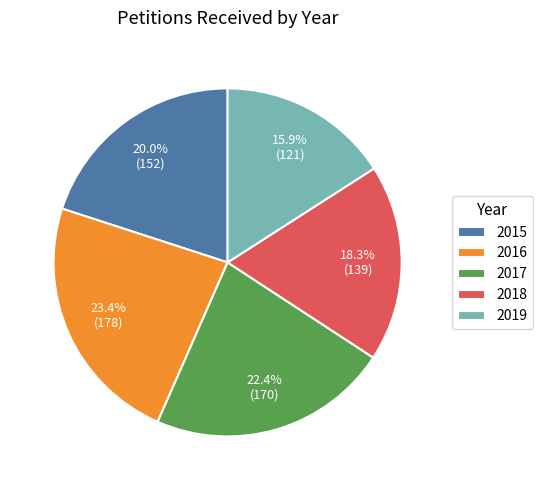

Between 2016 and 2015, which is larger?

2016